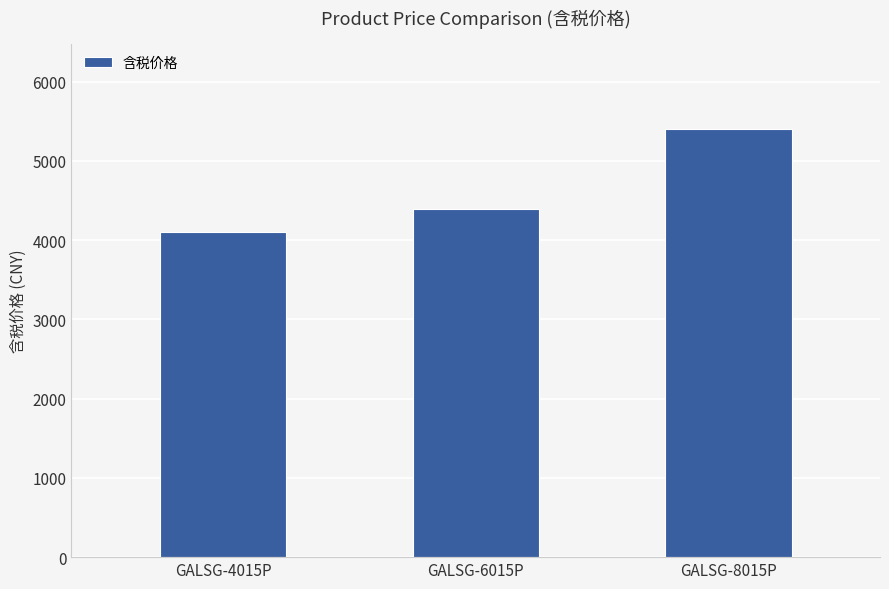

The chart shows a value of 5400 at GALSG-8015P. True or false?

True